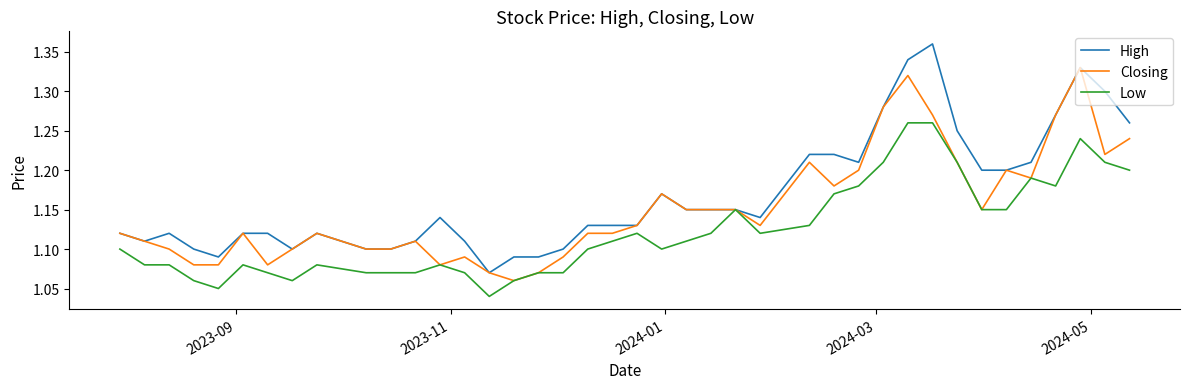

At how many categories does at least one series exceed 1?

40